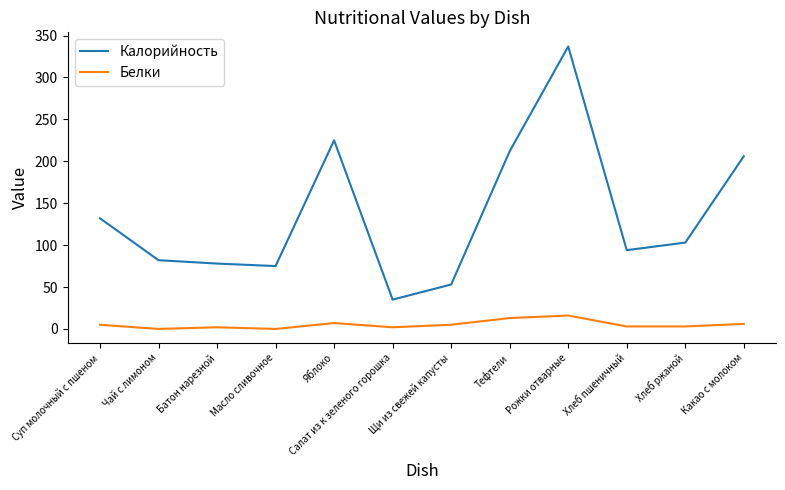

Which series has the widest spread of values?

Калорийность